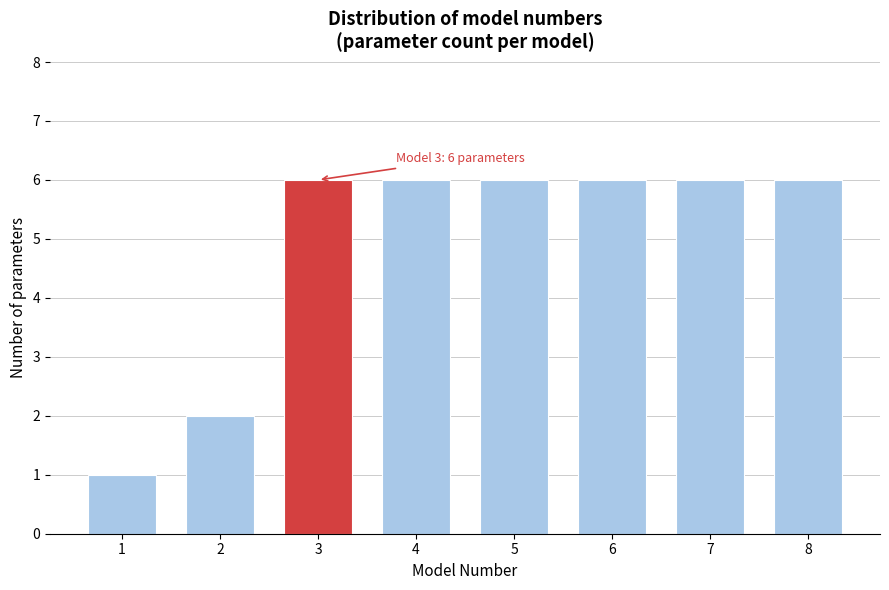

Reading left to right, list all the values displayed in this chart.

1=1	2=2	3=6	4=6	5=6	6=6	7=6	8=6